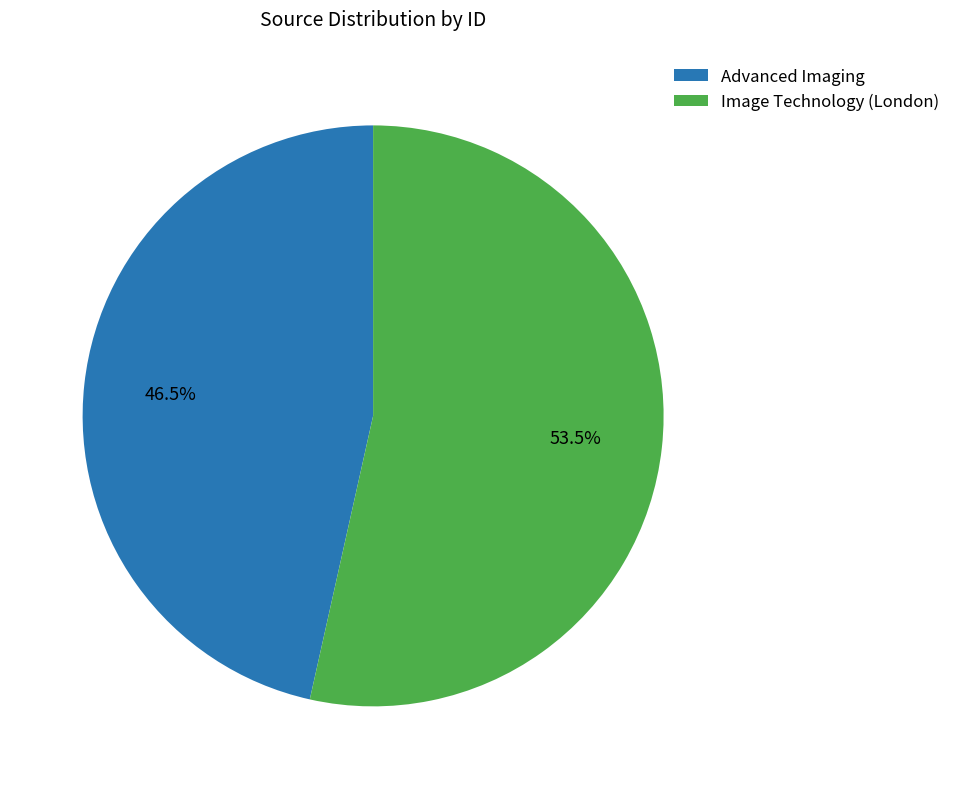

To the nearest percent, what is the difference between the Image Technology (London) and Advanced Imaging slice percentages?

7%